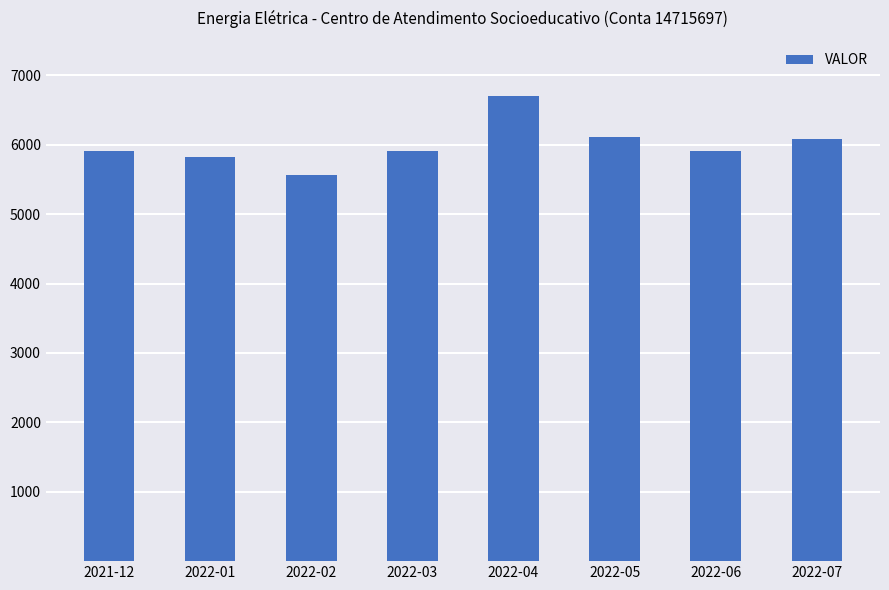

How many values exceed 5917?

4